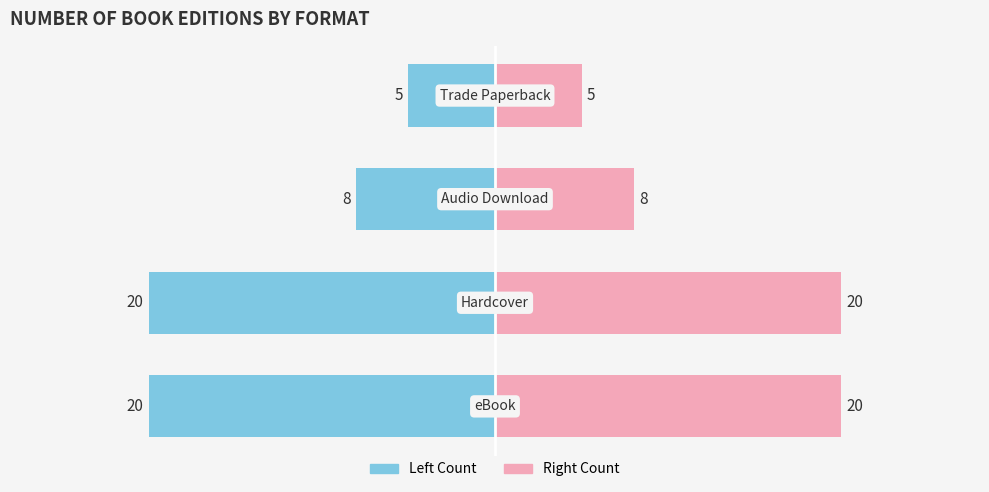

Does the chart contain stacked bars?

No